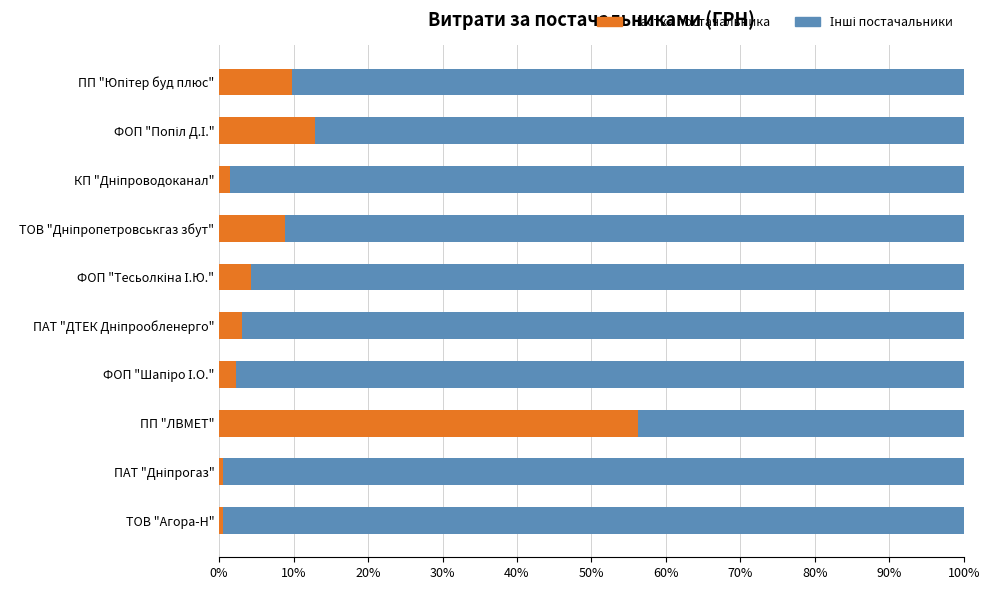

What is the difference between the maximum and minimum values in the Частка постачальника series?

55.7